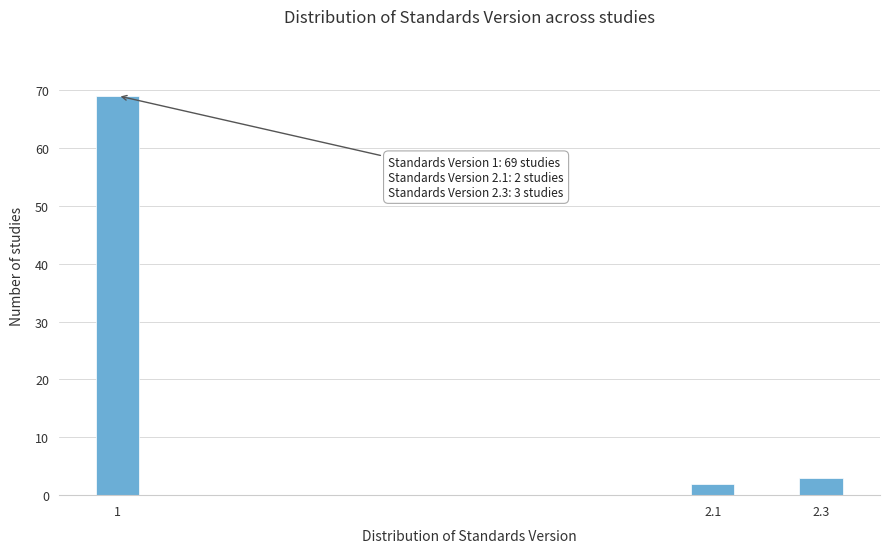

Reading right to left, what are all the values shown in this chart?

2.3=3	2.1=2	1=69